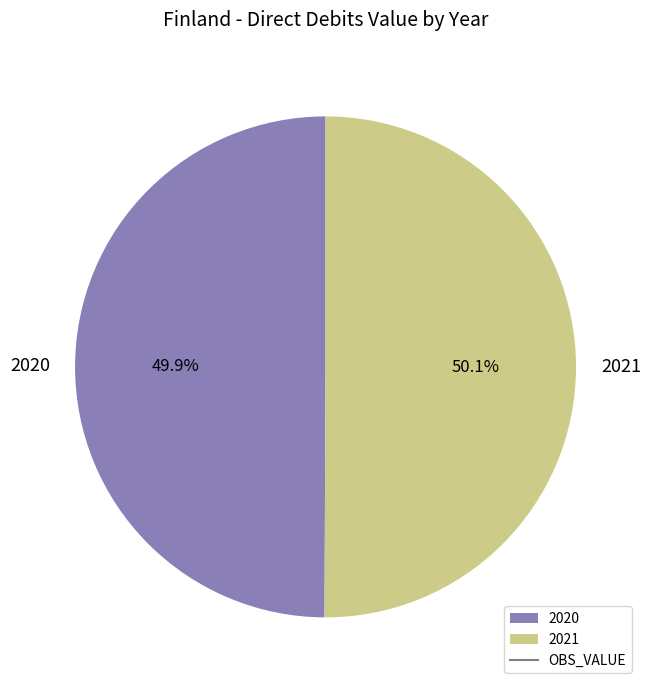

Is there any slice that represents more than half of the pie?

Yes